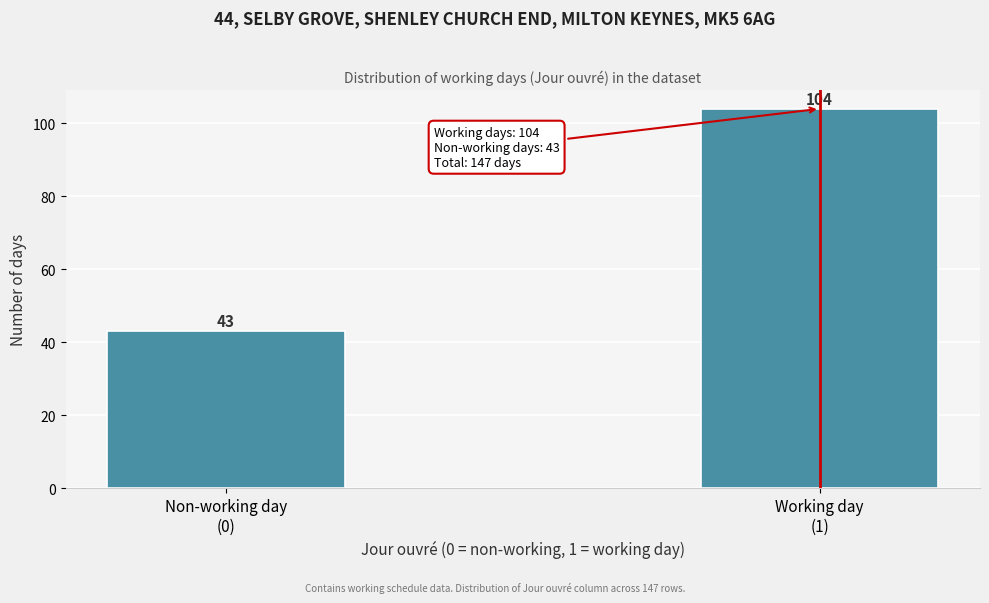

Reading left to right, list all the values displayed in this chart.

43	104